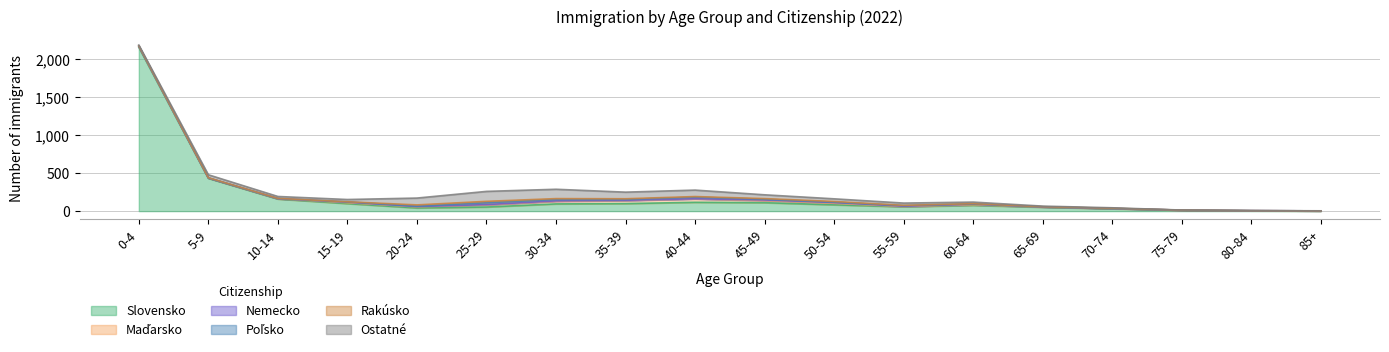

True or false: Poľsko and Ostatné cross at least once.

False